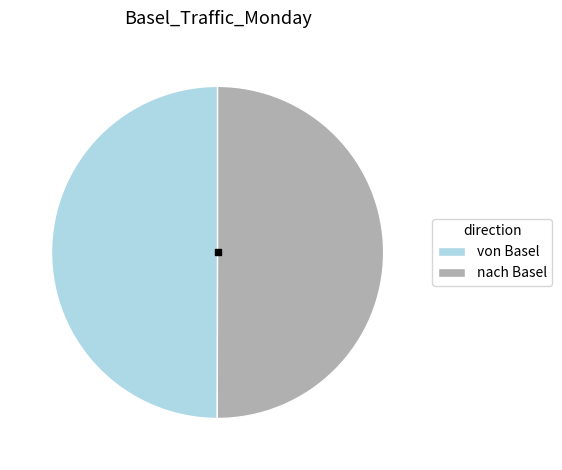

True or false: nach Basel accounts for 63% of the total.

False